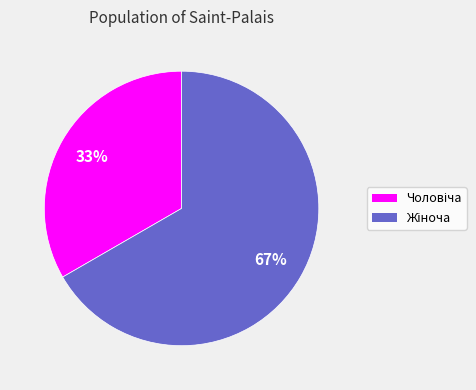

To the nearest percent, what is the average slice percentage?

50%